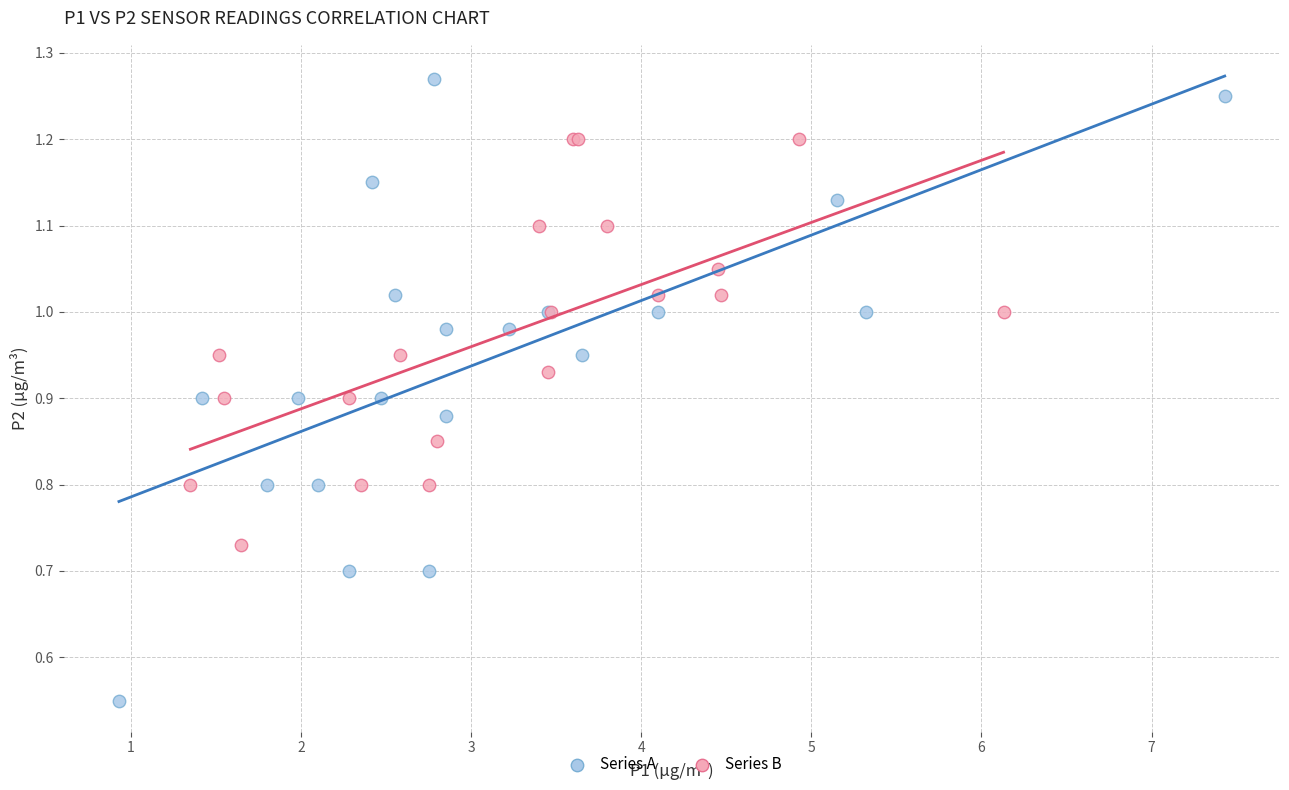

Which series contains the lowest Y value?

Series A